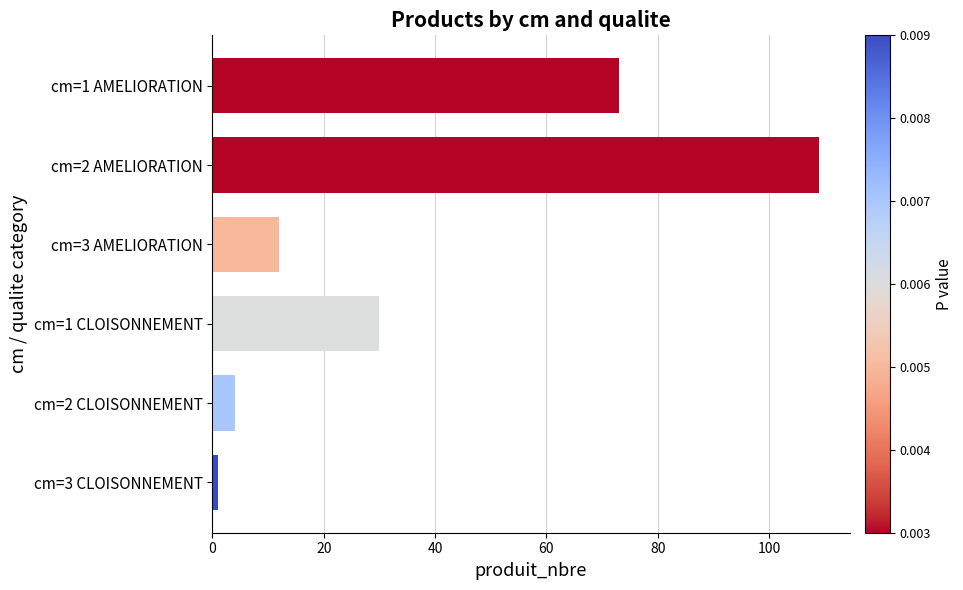

What is the label of the 6th bar from the bottom?

cm=1 AMELIORATION